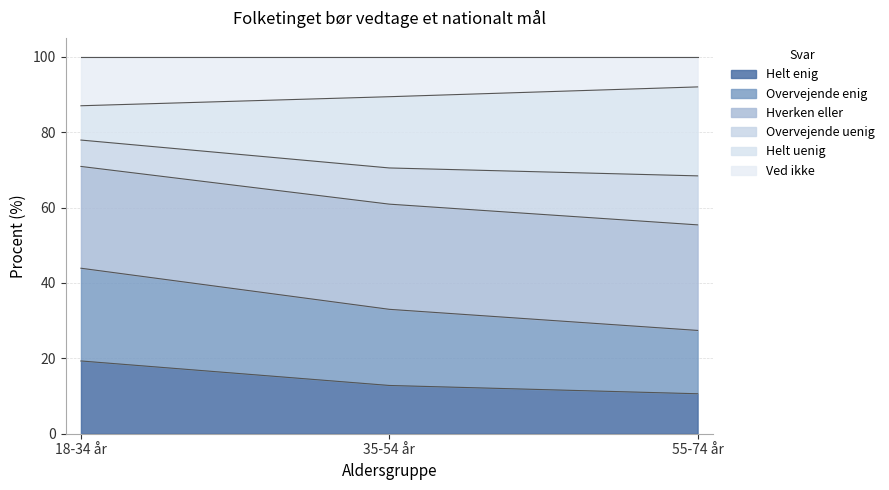

What is the sum of all Helt enig values?

42.7